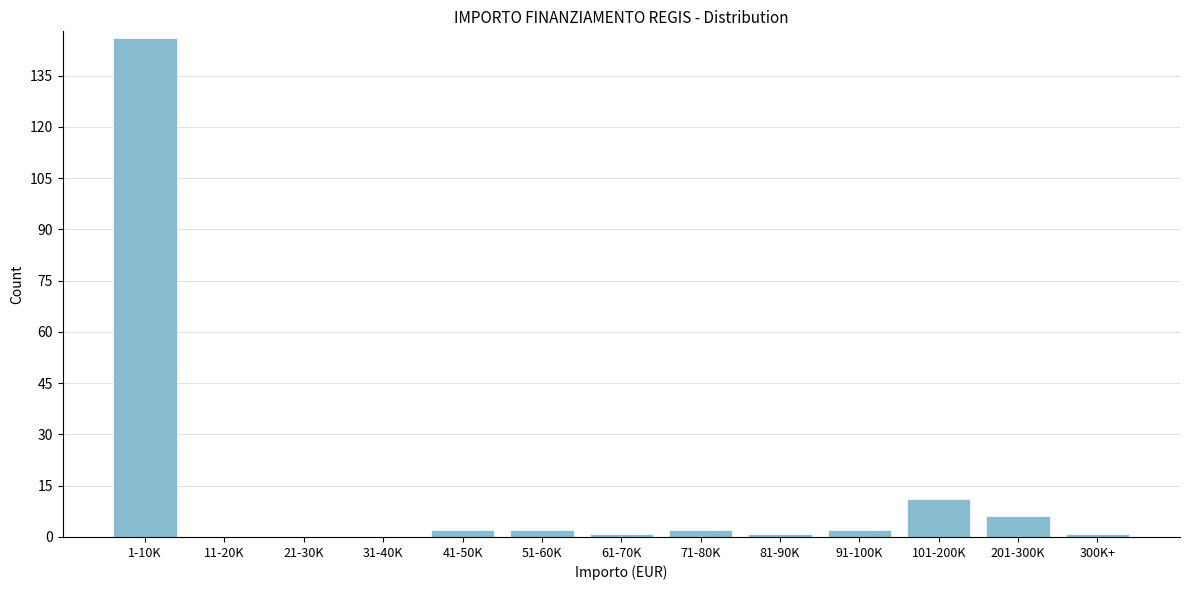

Reading left to right, extract all data points from this chart.

1-10K=146	11-20K=0	21-30K=0	31-40K=0	41-50K=2	51-60K=2	61-70K=1	71-80K=2	81-90K=1	91-100K=2	101-200K=11	201-300K=6	300K+=1